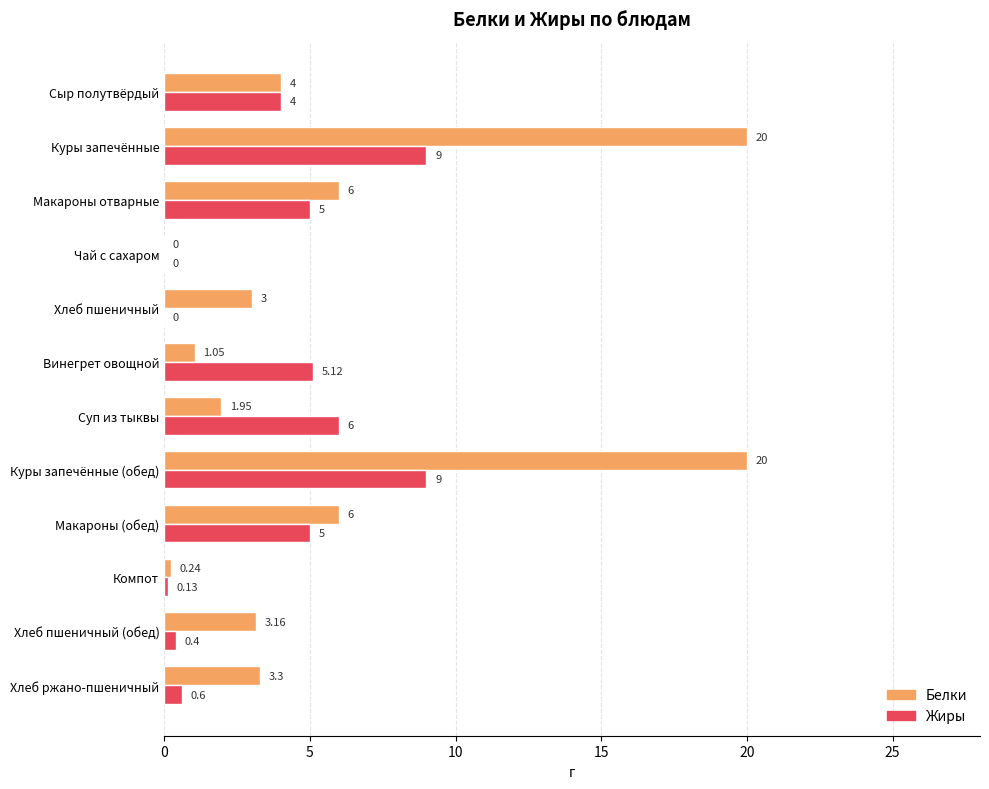

Which series changed the most between Хлеб пшеничный and Макароны (обед)?

Жиры